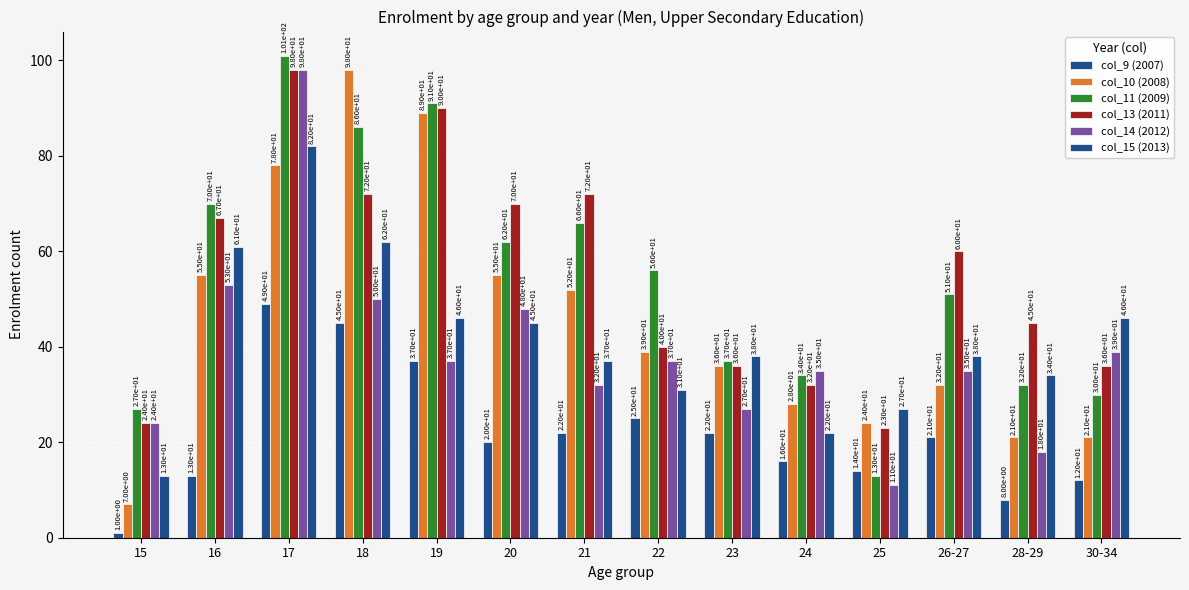

Count the number of categories in the chart.

14